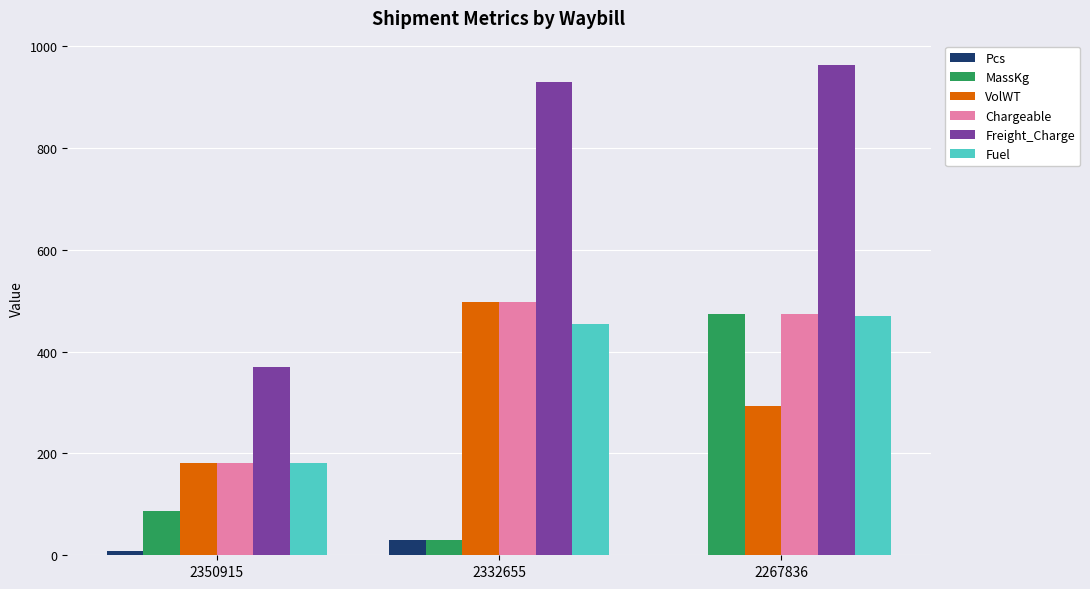

How many categories are shown in the chart?

3